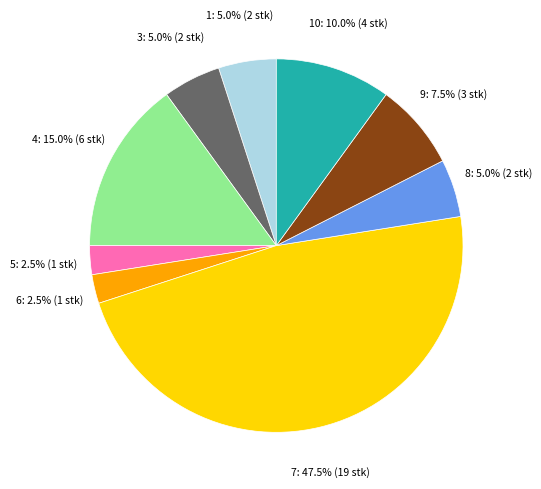

Is there a majority slice in this chart?

No